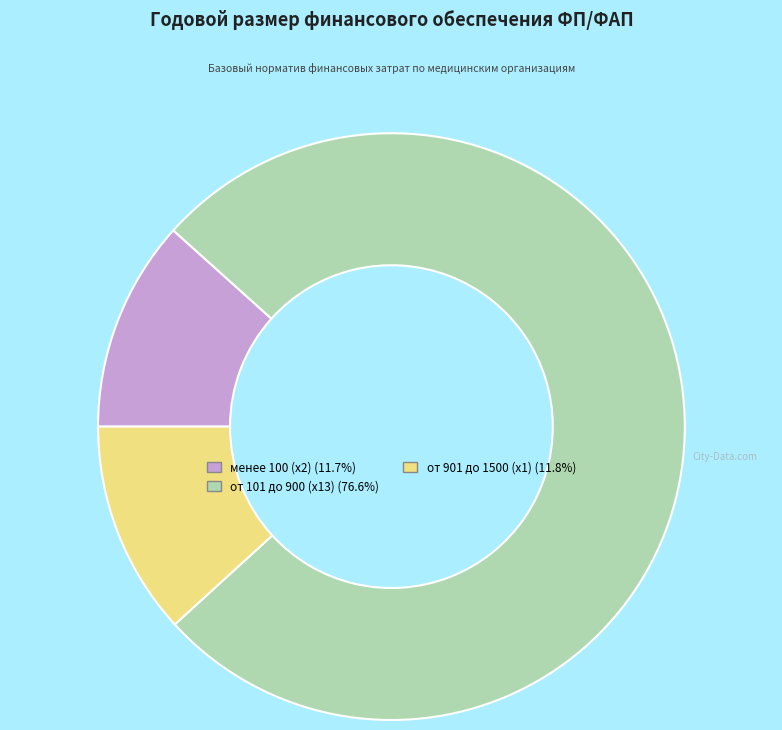

Does any single category account for the majority?

Yes